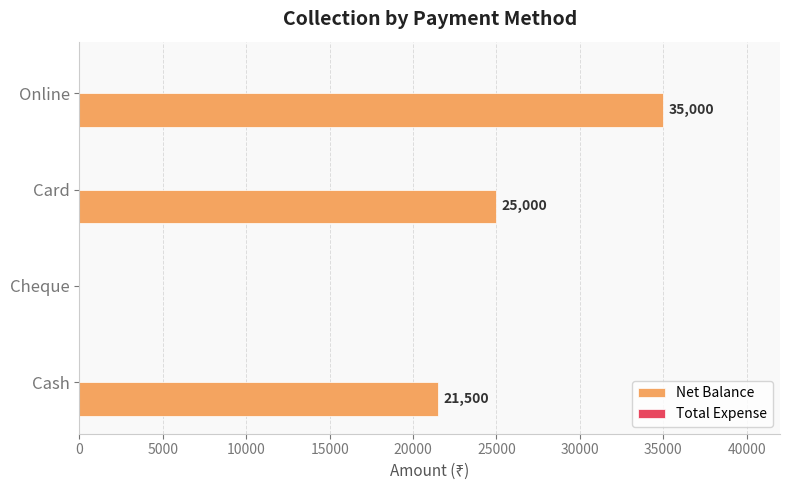

What is the change in value from Card to Online?

+10000